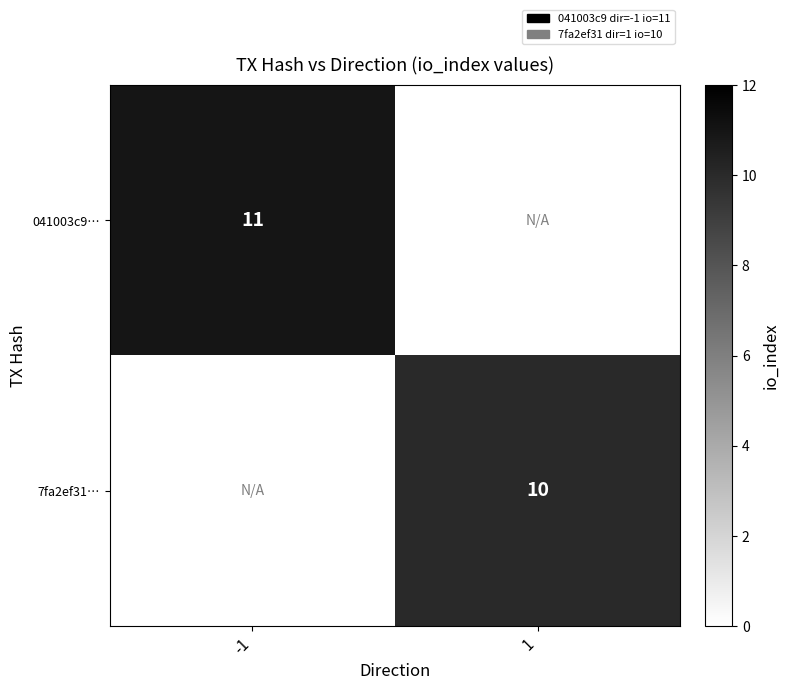

Is it true that 7fa2ef31… equals 3 at 1?

False